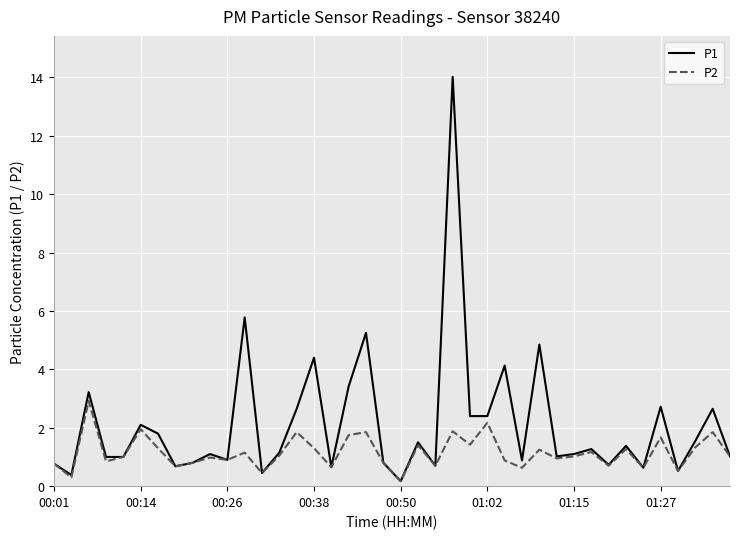

List the series in order of their peak value, highest first.

P1, P2